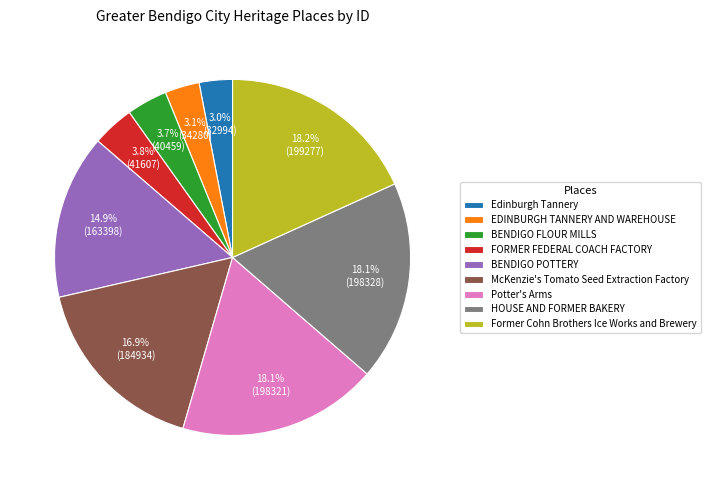

How much of the chart is everything except Edinburgh Tannery?

97.0%